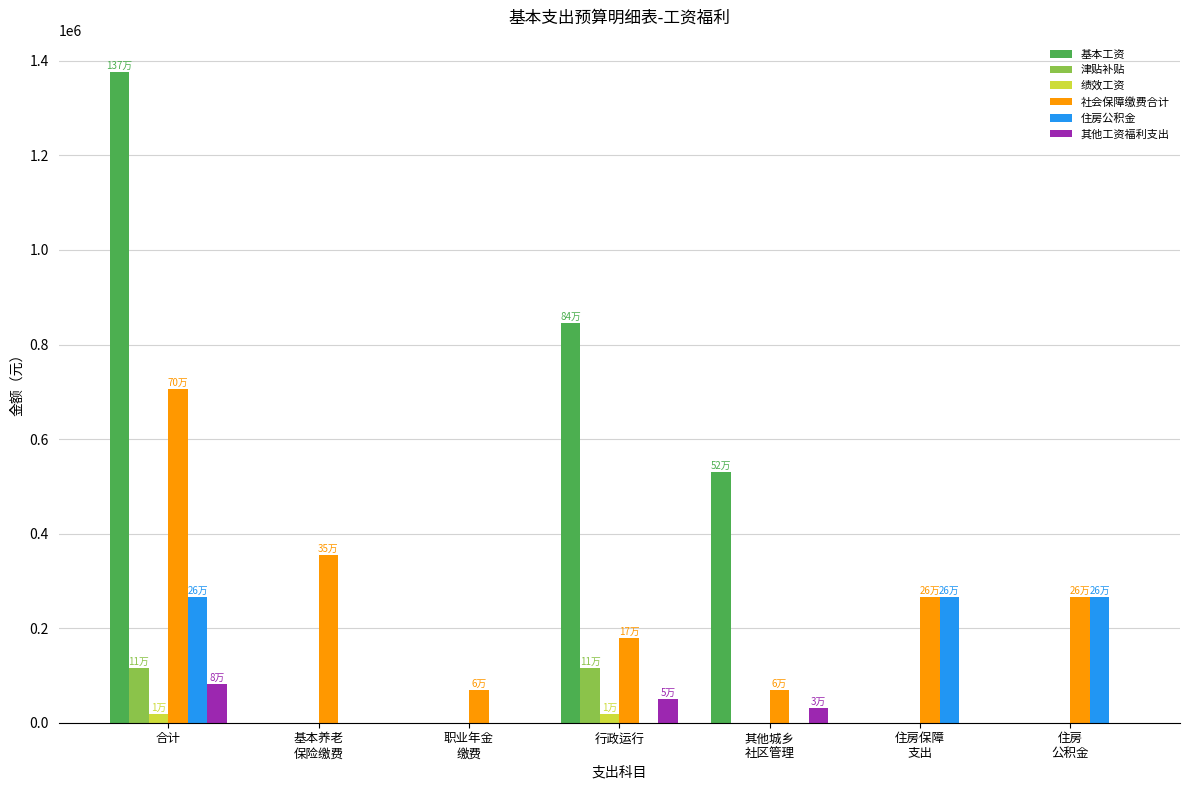

Which series has the largest total across all categories?

基本工资